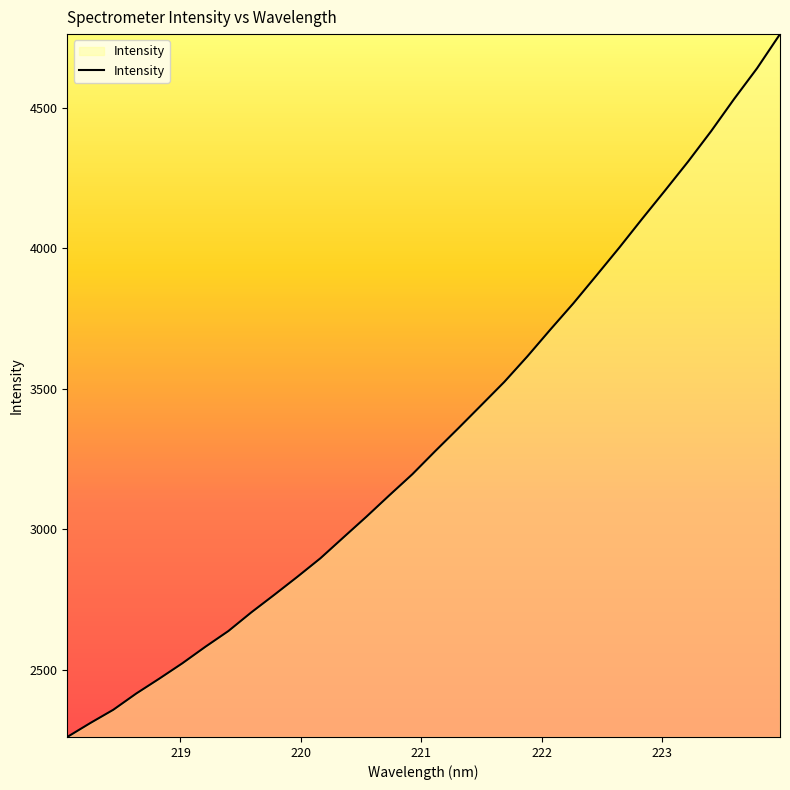

Reading right to left, what are all the values shown in this chart?

4762.5	4640.8	4531.4	4417.0	4309.1	4206.5	4105.4	4002.4	3902.7	3804.1	3710.8	3615.5	3524.9	3442.3	3360.0	3279.1	3196.4	3121.5	3045.2	2971.4	2897.2	2831.4	2767.6	2705.0	2638.4	2582.3	2523.6	2469.1	2416.2	2358.3	2311.0	2261.4